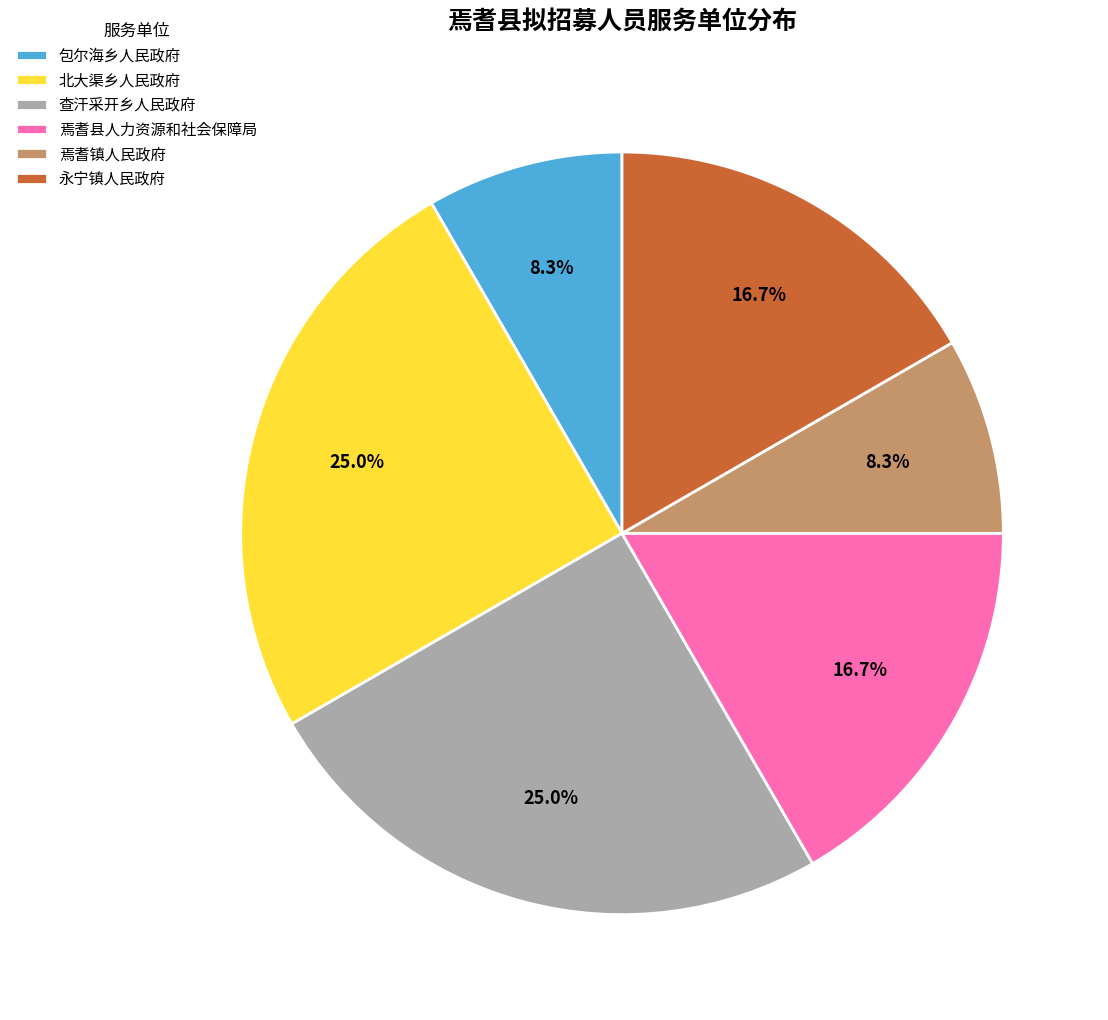

What is the ratio of the value at 永宁镇人民政府 to the value at 焉耆县人力资源和社会保障局?

1.0